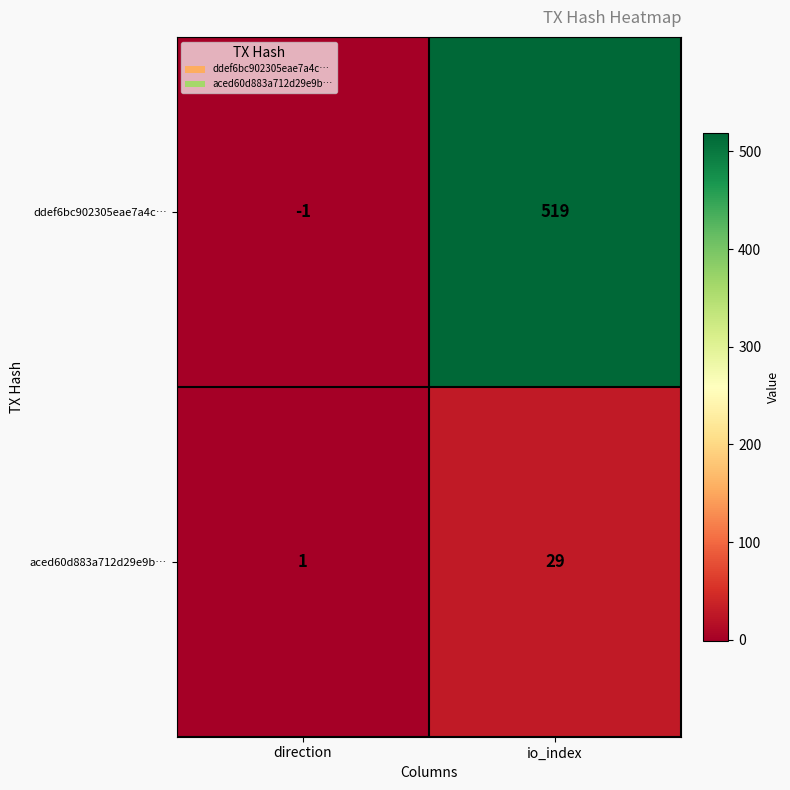

What is the difference between the ddef6bc902305eae7a4c… values at io_index and direction?

520